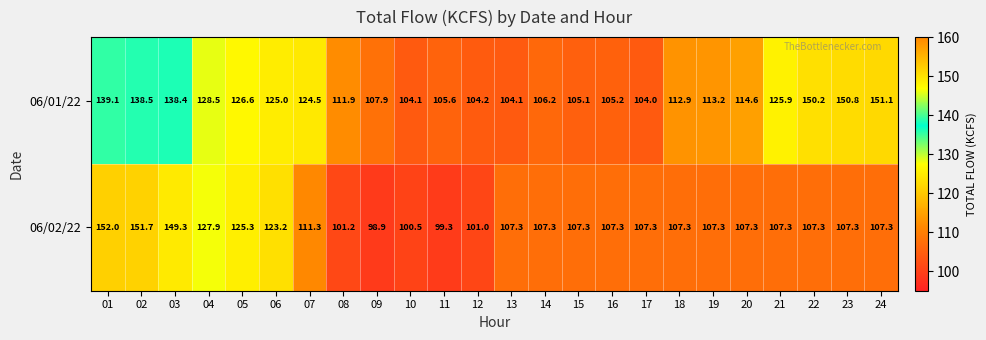

What is the spread (max minus min) of values at 08?

10.7